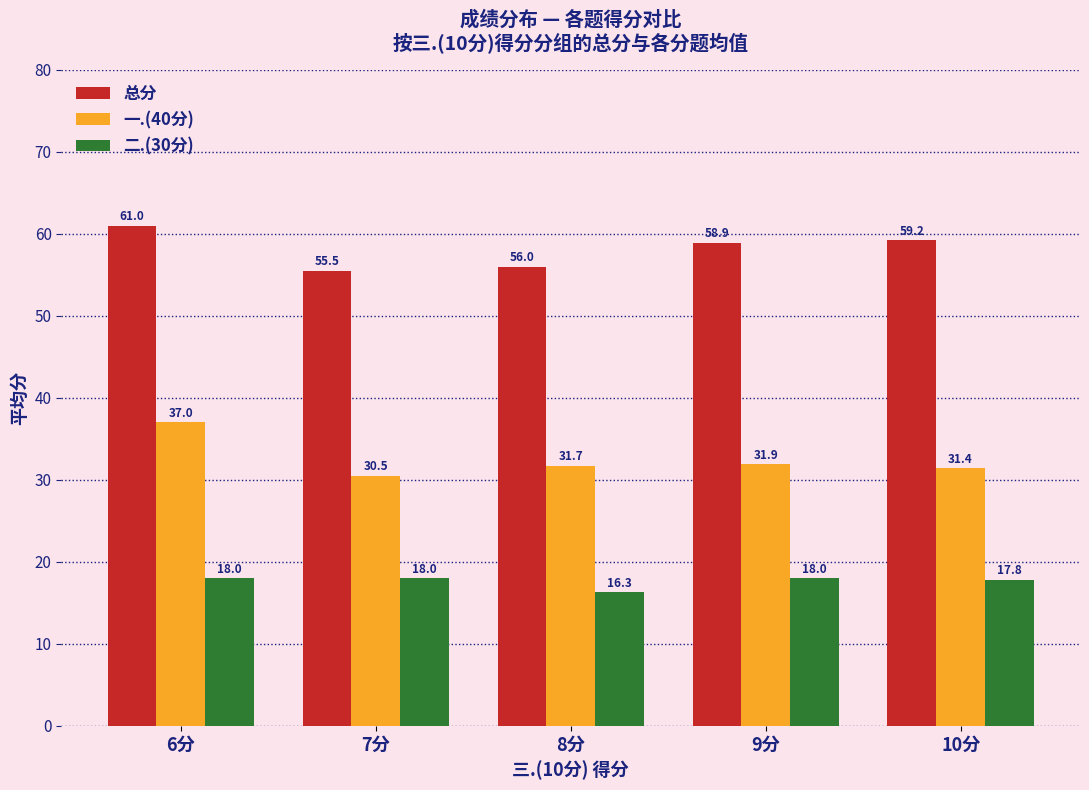

Count the number of data series in this chart.

3